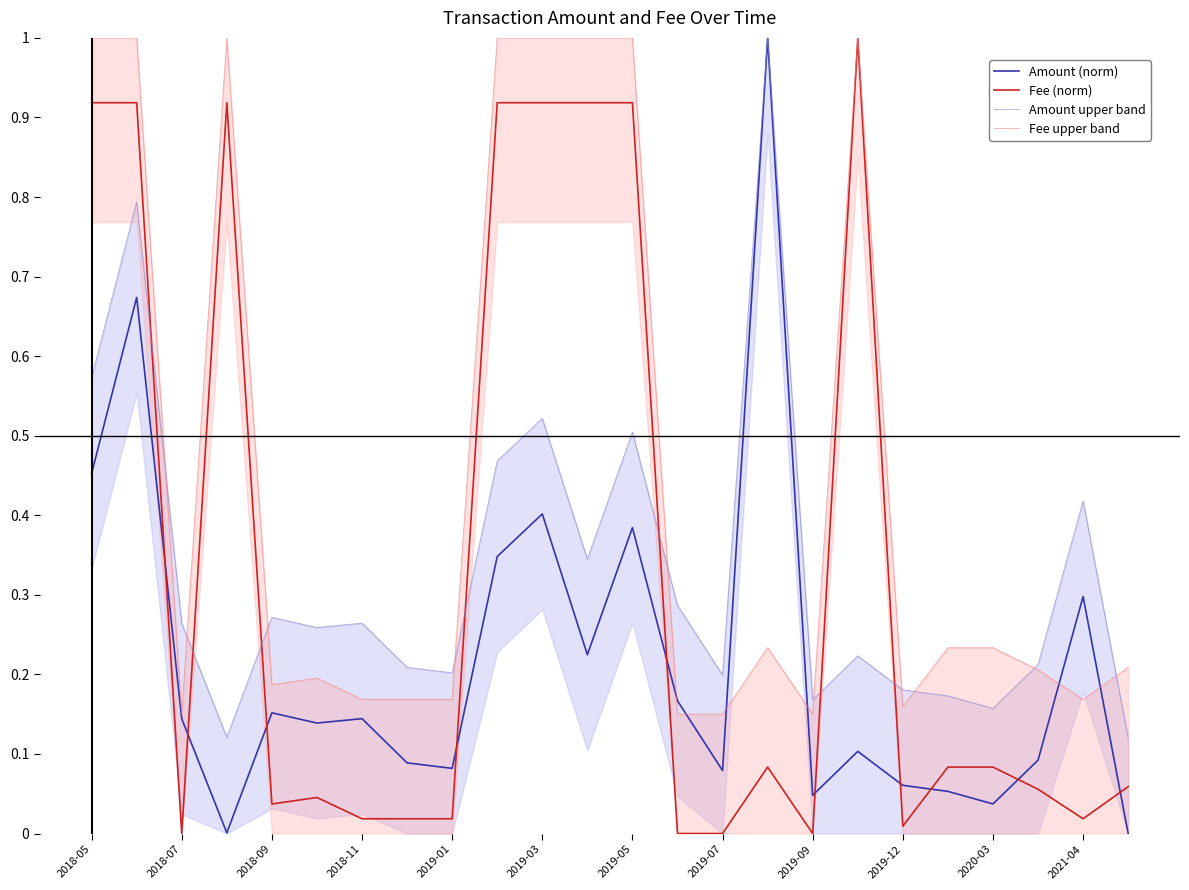

Which series has the largest total across all categories?

Fee upper band